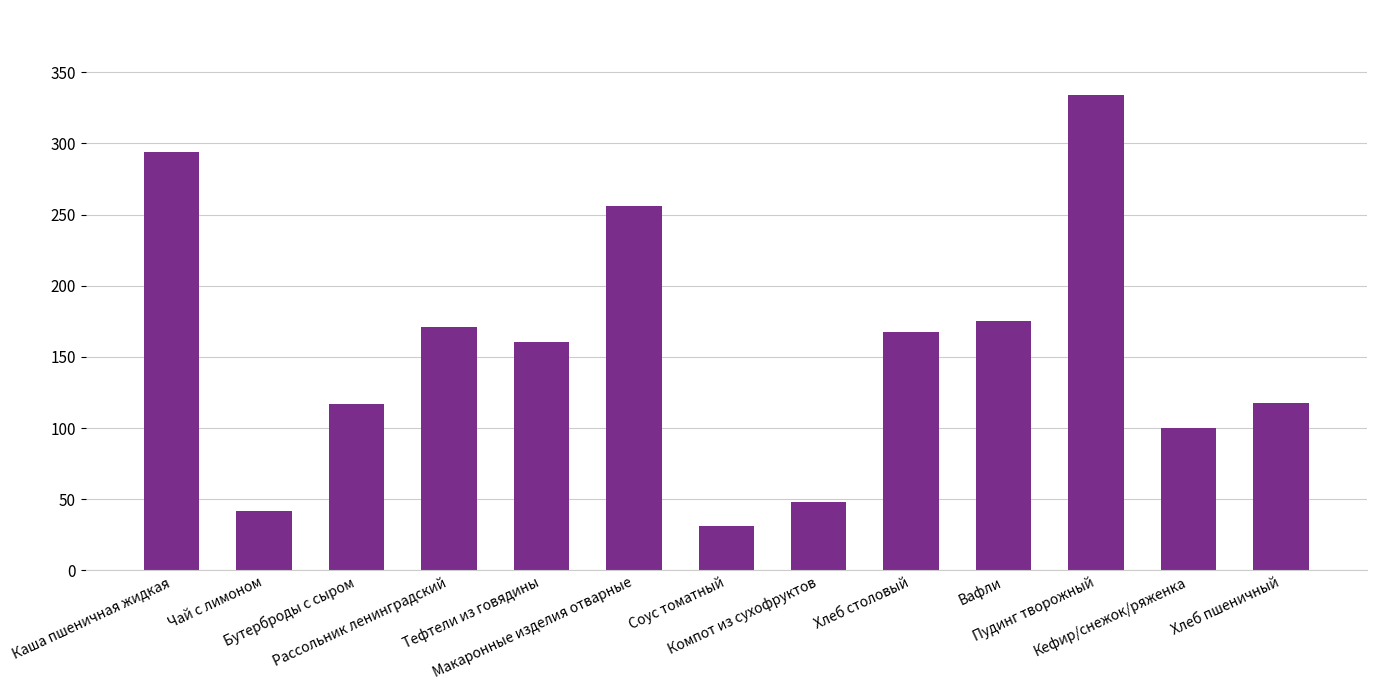

What is the greatest value displayed?

333.6